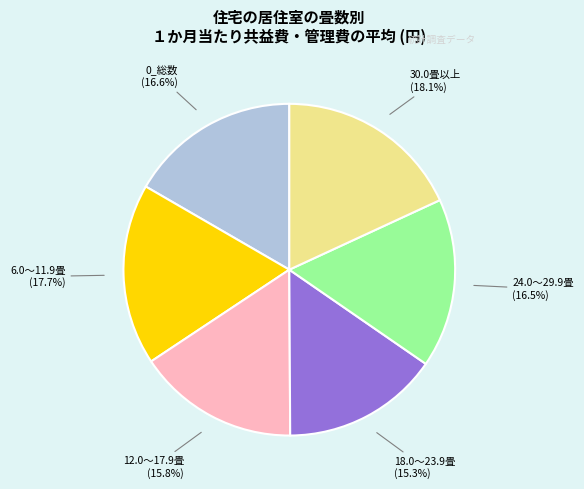

Does any single category account for the majority?

No